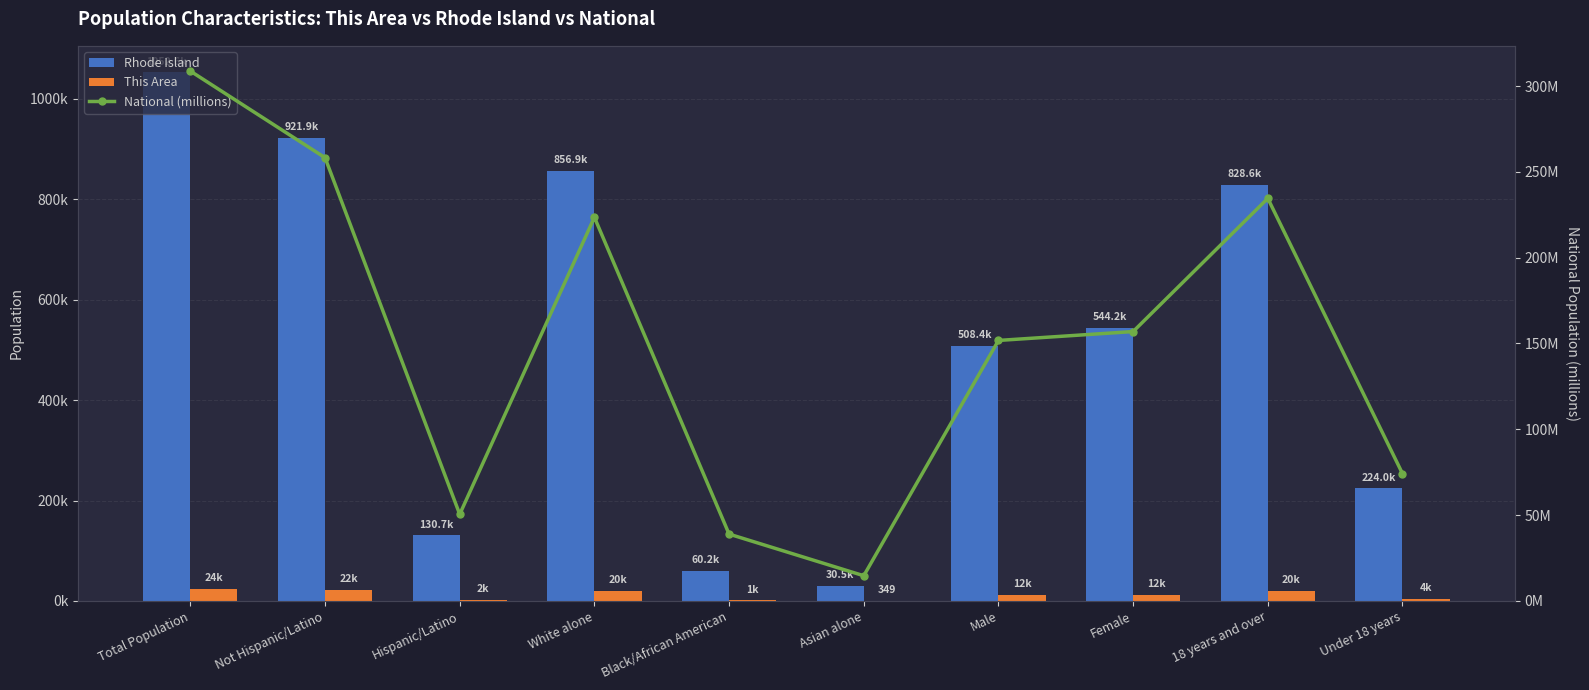

What is the maximum value shown in the chart?

1052567.0